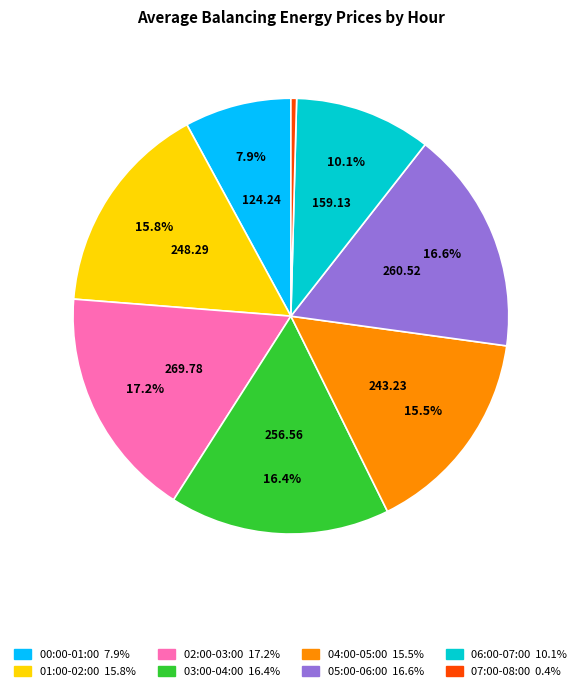

The 01:00-02:00 slice represents 16% of the pie. True or false?

True